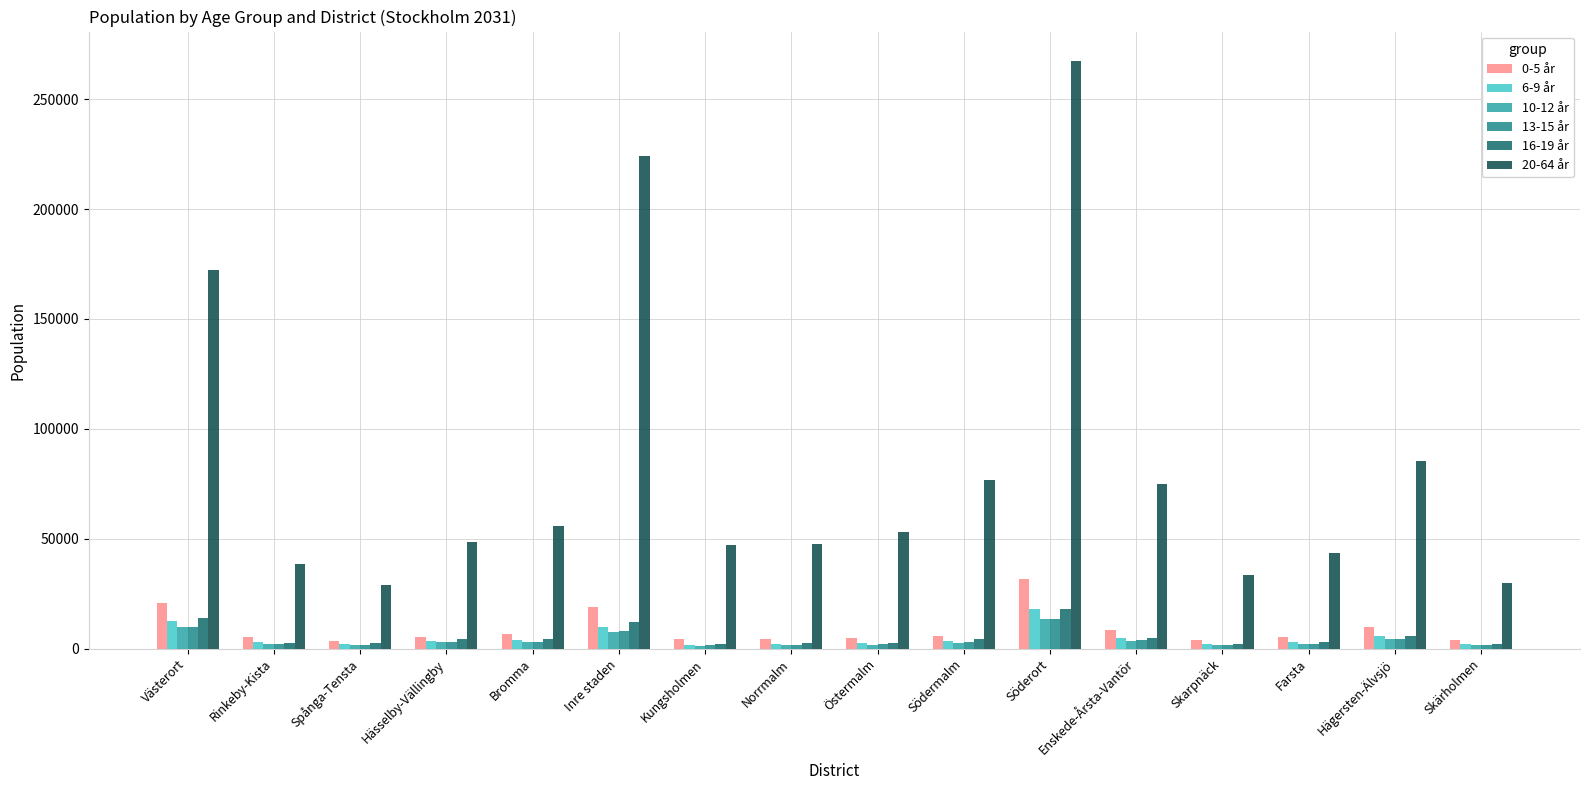

Which label corresponds to the largest value in the chart?

Söderort